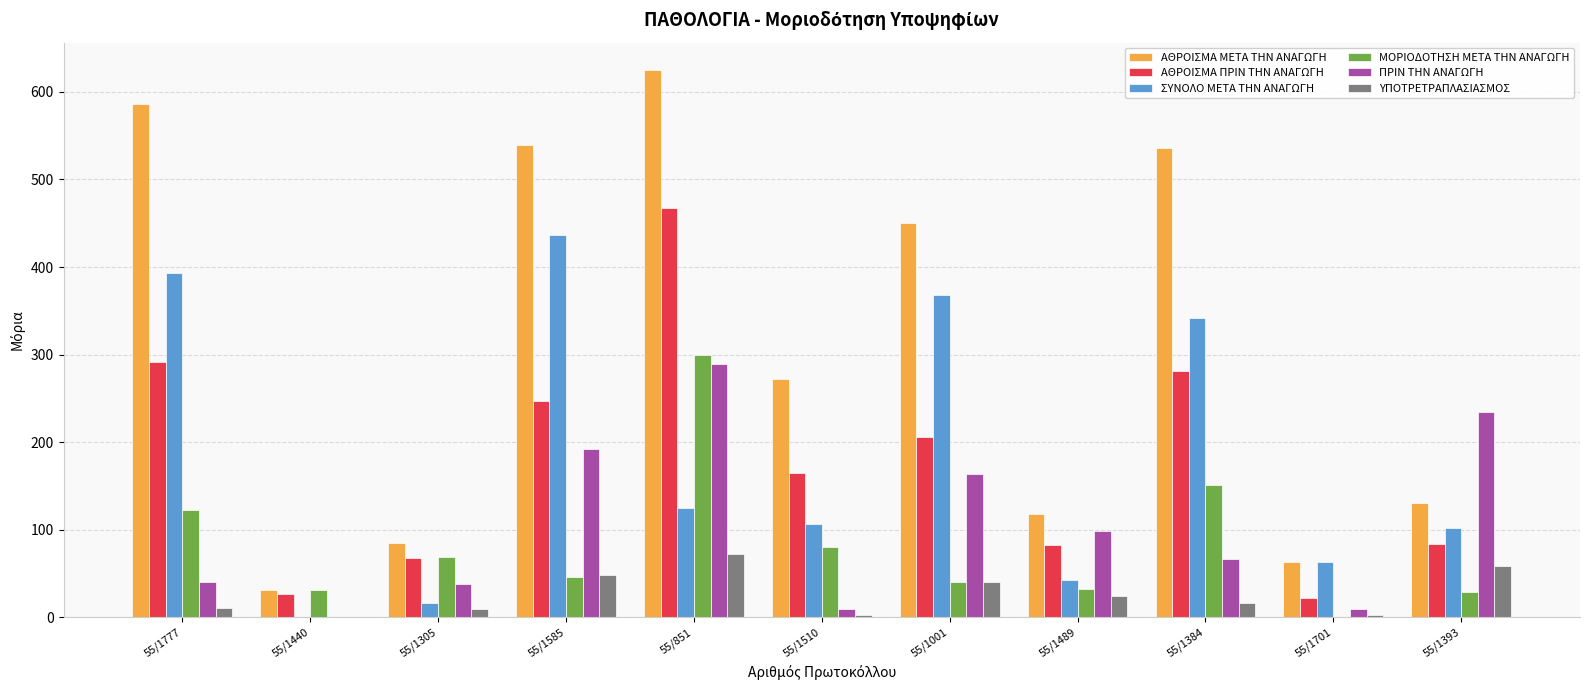

Which series has the largest total across all categories?

ΑΘΡΟΙΣΜΑ ΜΕΤΑ ΤΗΝ ΑΝΑΓΩΓΗ